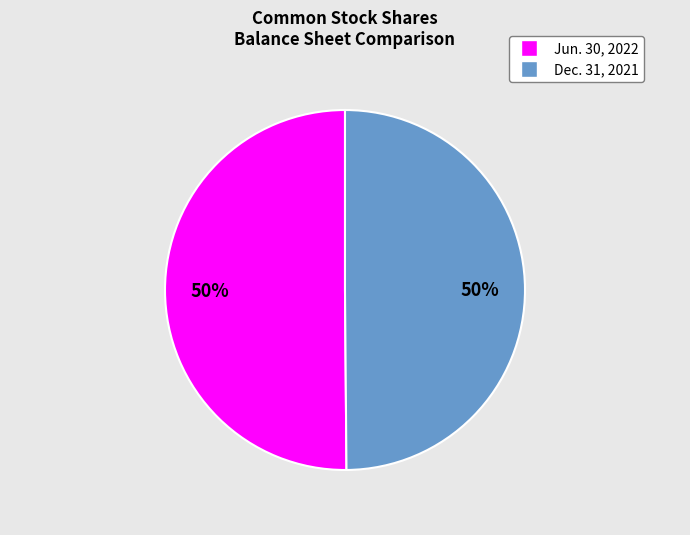

The Dec. 31, 2021 slice represents 50% of the pie. True or false?

True